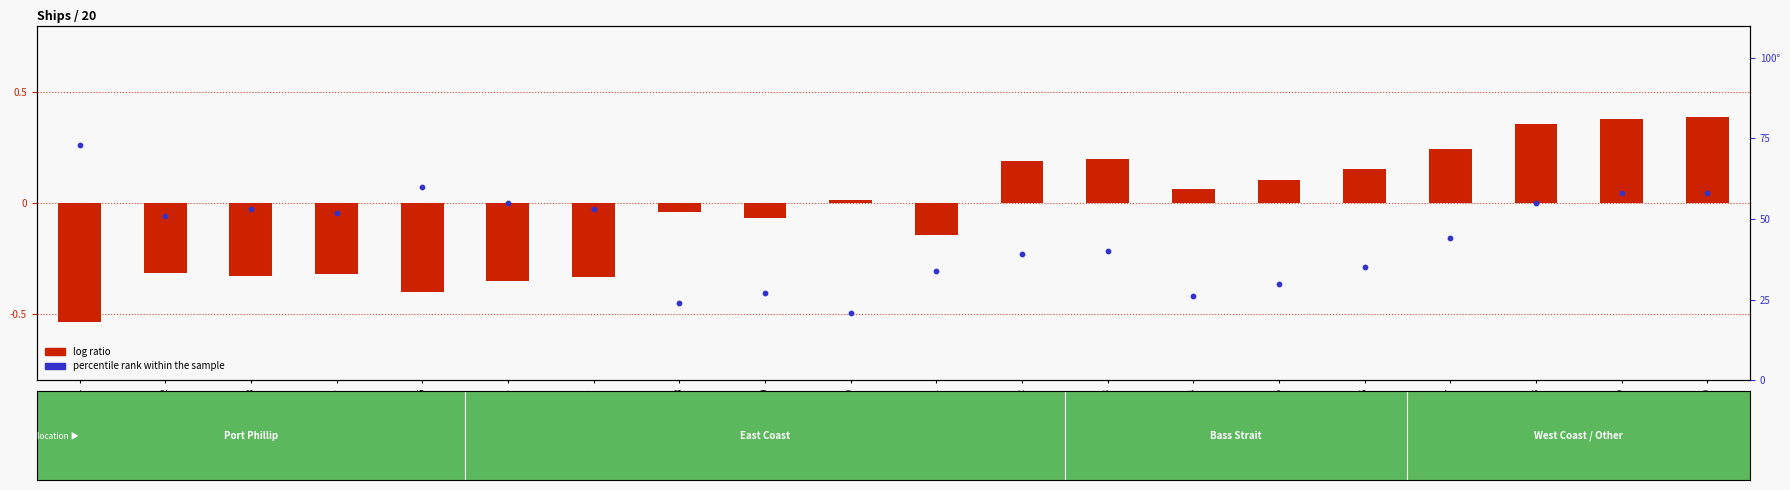

What is the ratio of the value at Ship_1 to the value at Ship_10?

3.5